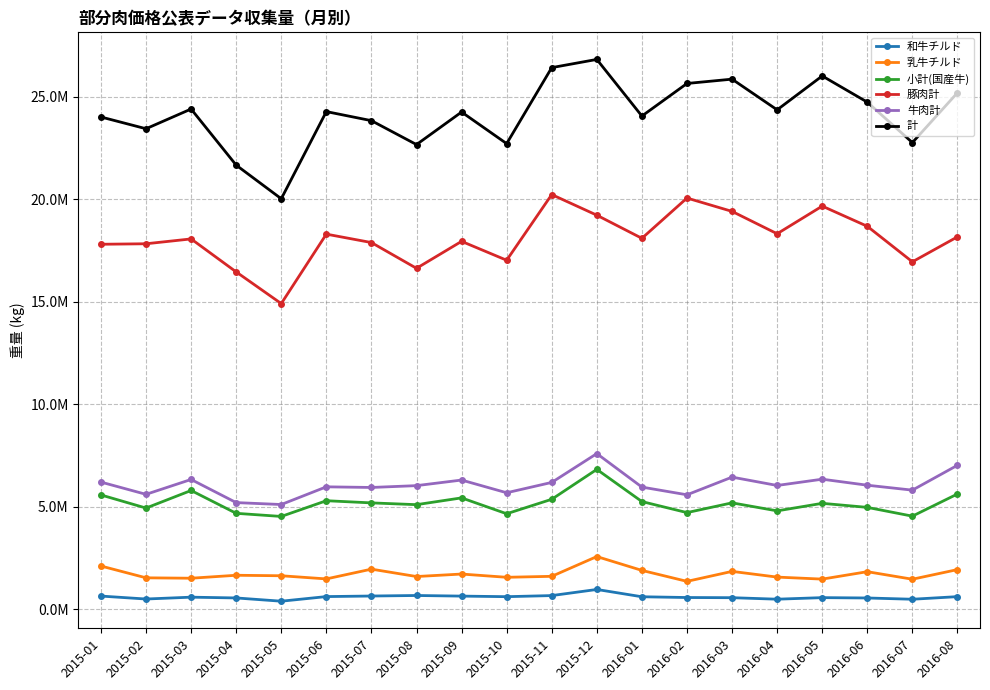

Does the chart display data point markers on the line(s)?

Yes